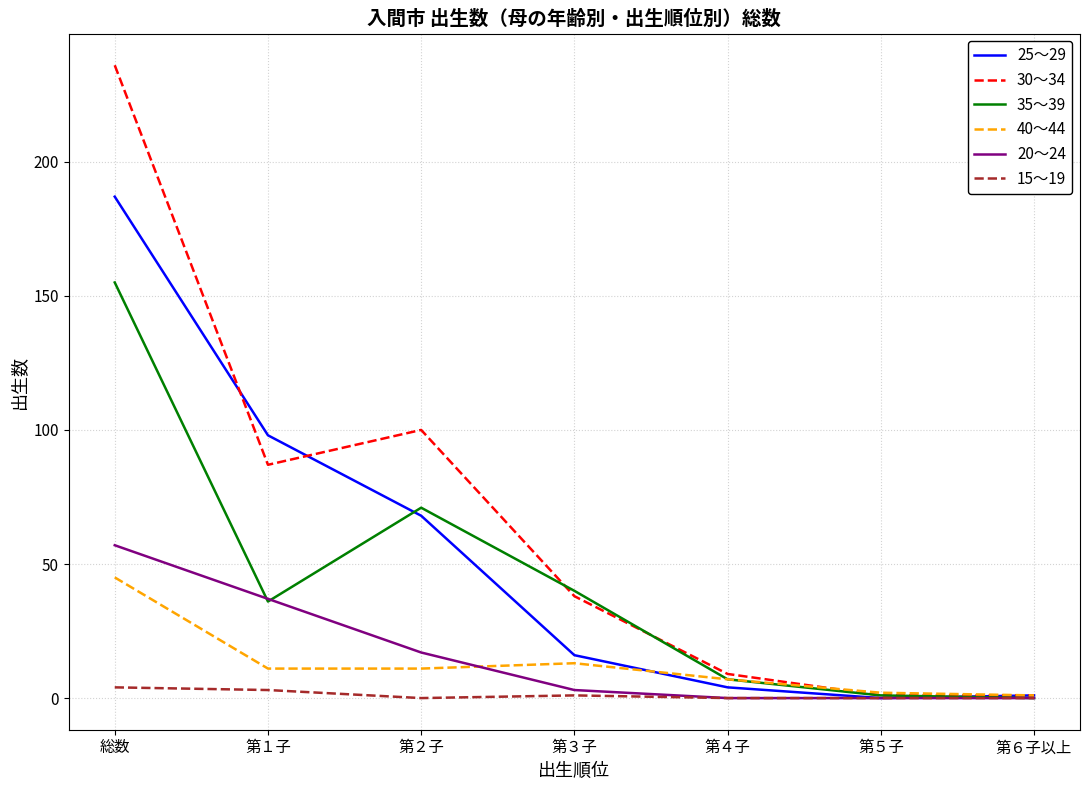

Between 第２子 and 第４子, which series saw the biggest shift?

30～34